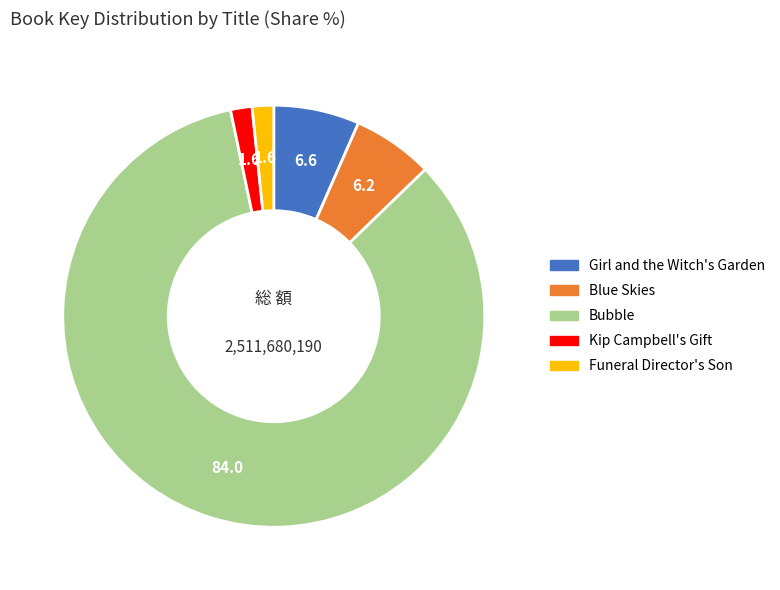

The Blue Skies slice represents 6% of the pie. True or false?

True